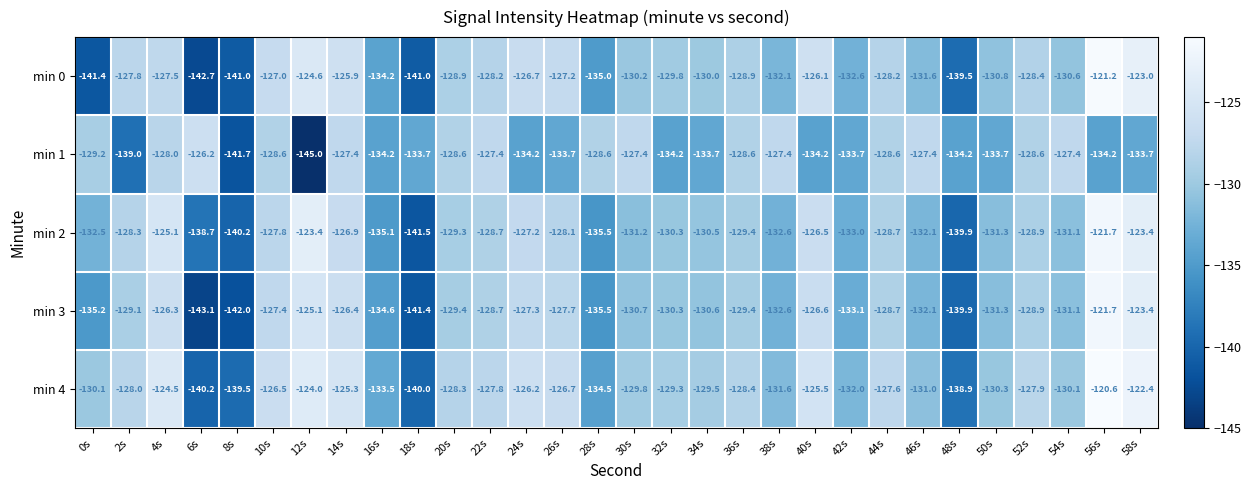

Which label corresponds to the smallest value in the chart?

12s